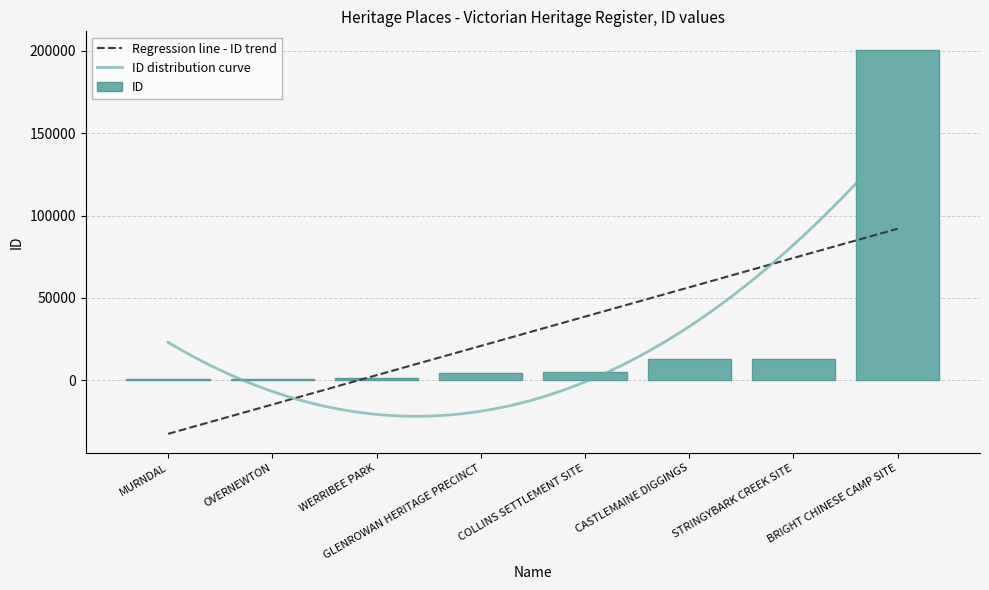

Are the bars horizontal?

No